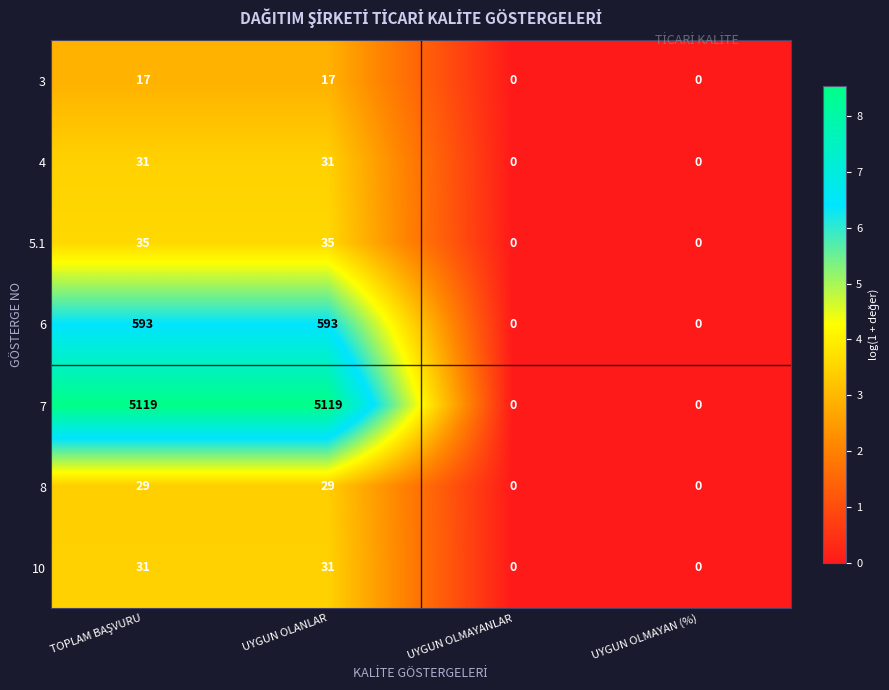

Reading right to left, extract all data points from this chart.

3: 0	0	17	17
4: 0	0	31	31
5.1: 0	0	35	35
6: 0	0	593	593
7: 0	0	5119	5119
8: 0	0	29	29
10: 0	0	31	31